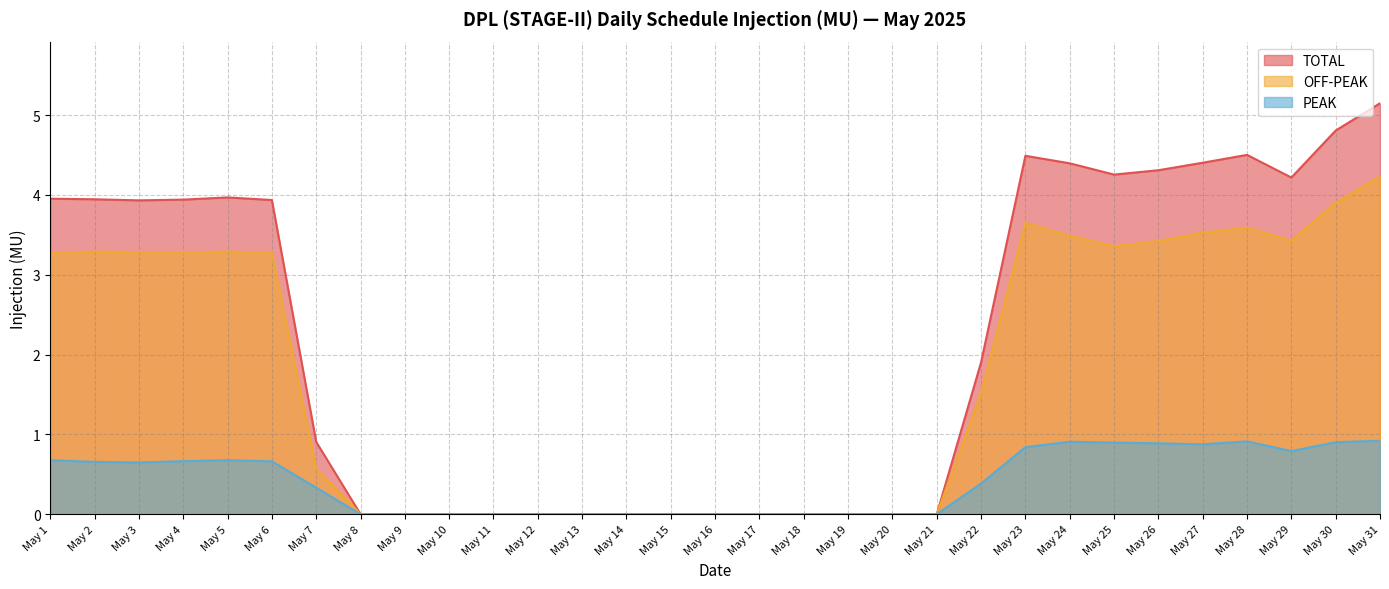

Where is PEAK nearest to the value 0?

May 8